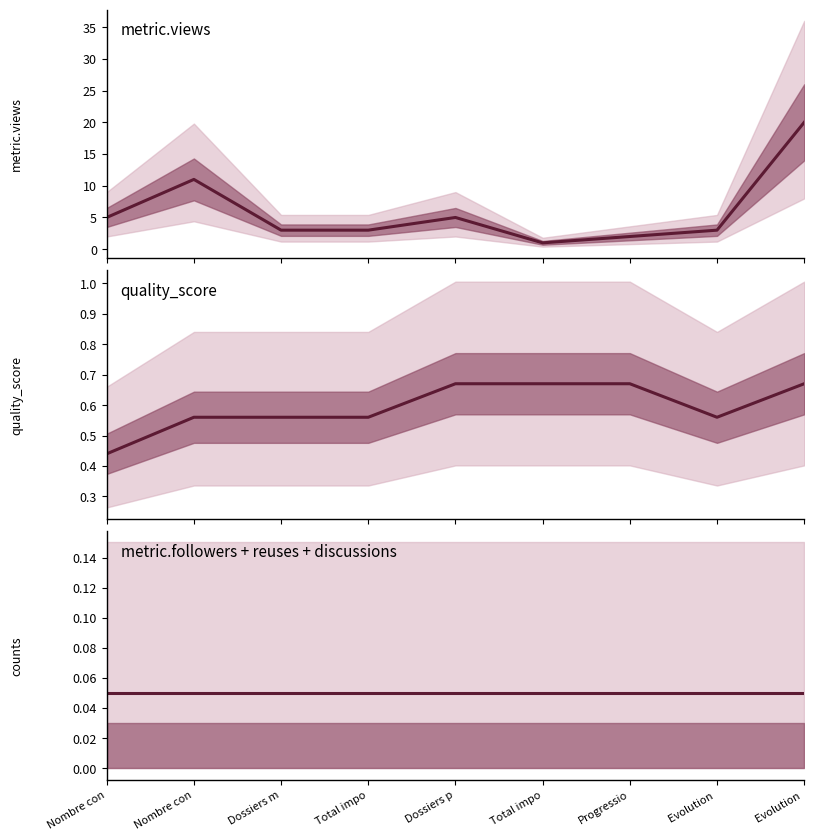

At which category does metric.views reach its first local peak?

Nombre con